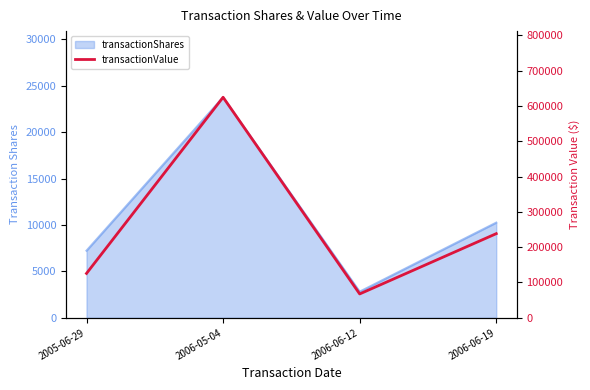

Does the chart have visible grid lines?

No